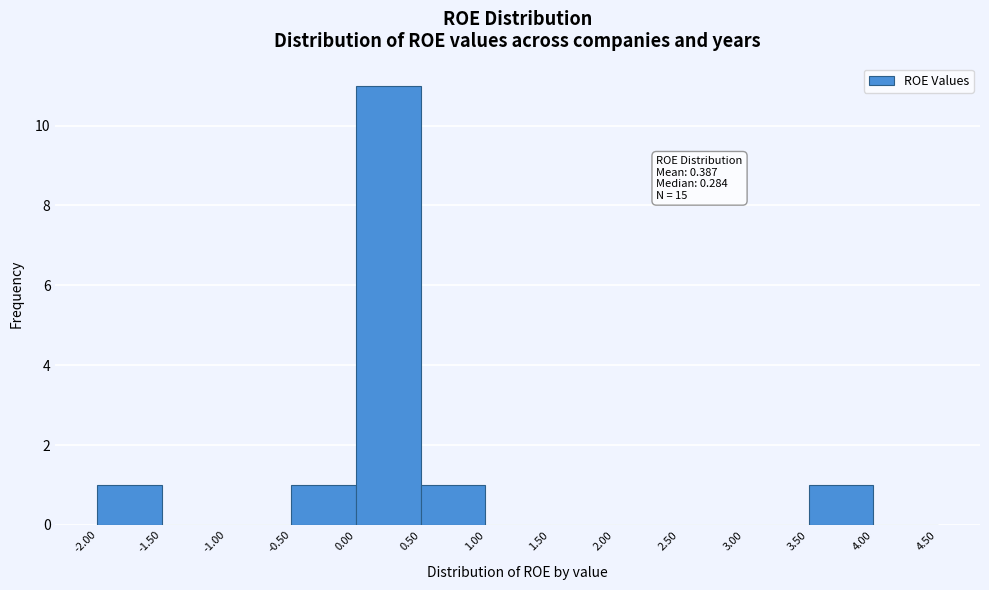

Which range on the x-axis has the tallest bar?

0.00 to 0.50